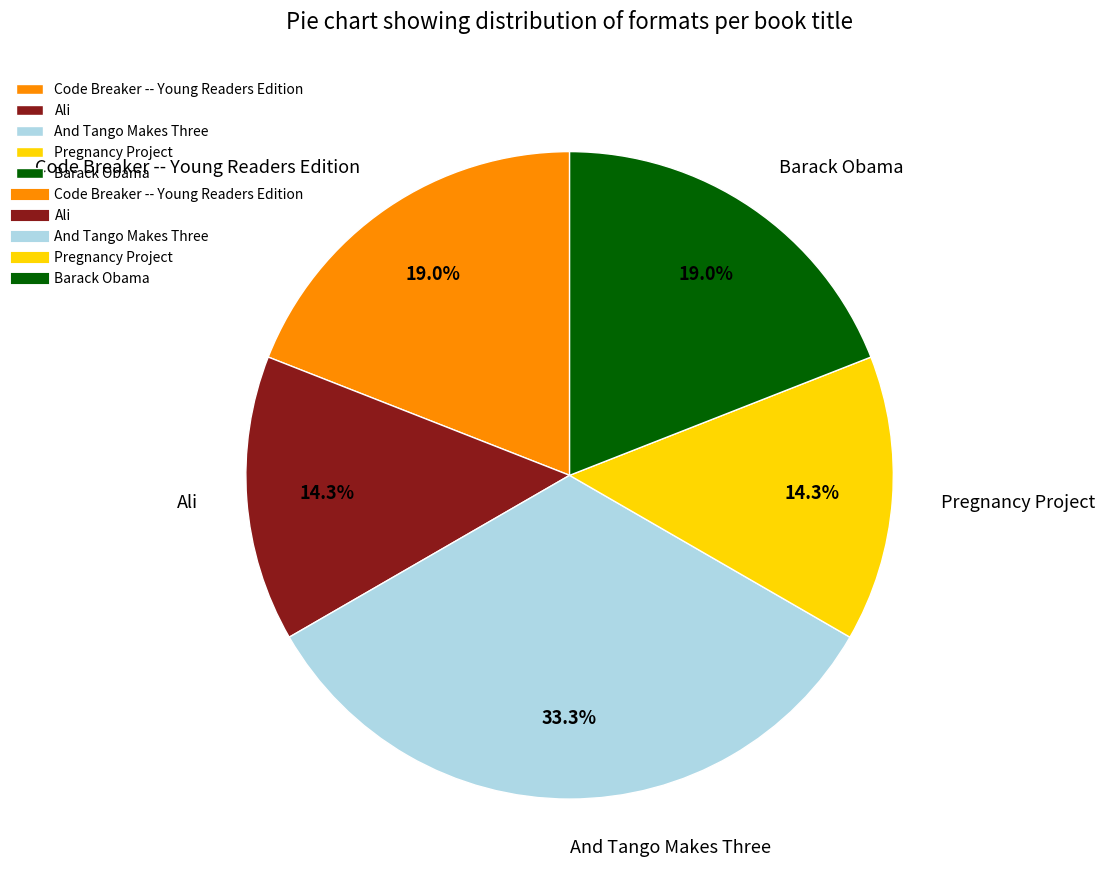

What percentage is the Code Breaker -- Young Readers Edition slice, to the nearest percent?

19%